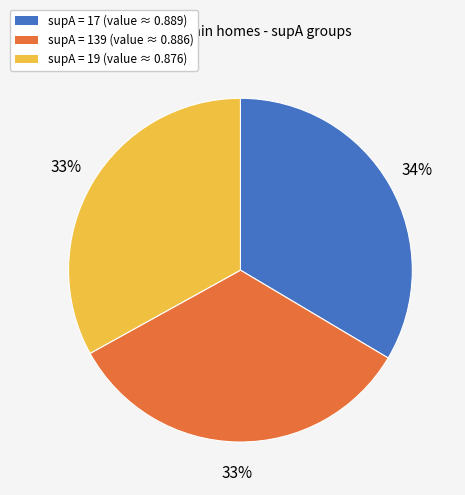

Does any single category account for the majority?

No